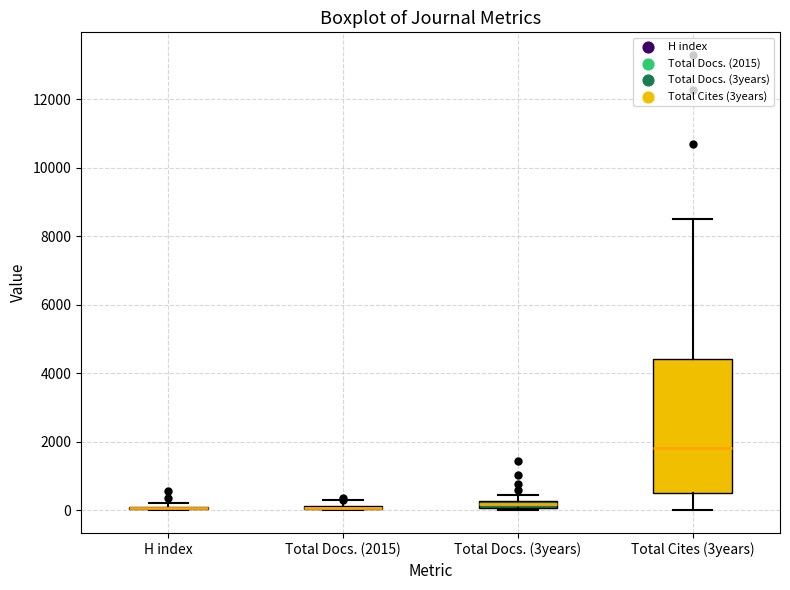

Where does the upper whisker of the box for Total Cites (3years) end on the y-axis? The values are not printed on the chart, so give them approximately, as read against the axis.

8600